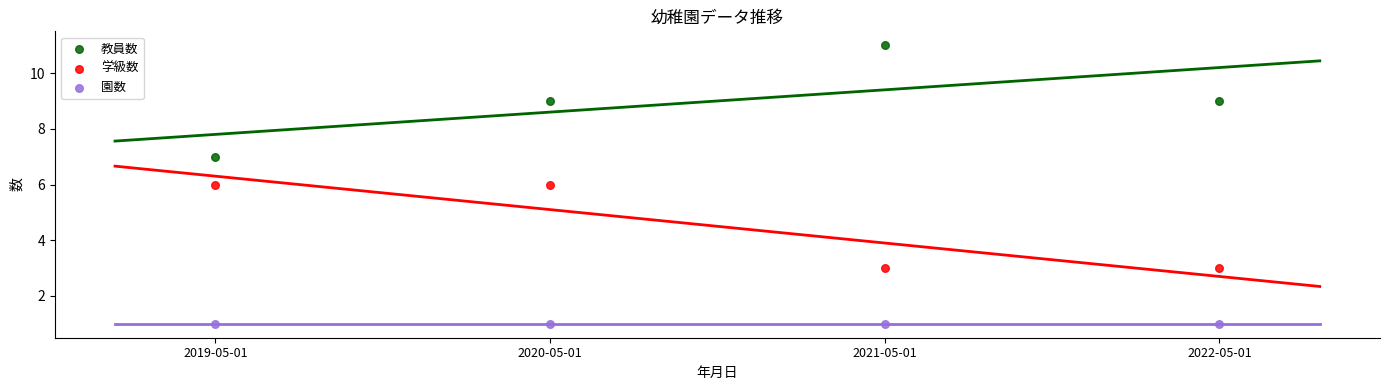

Which series reaches the minimum Y coordinate?

園数